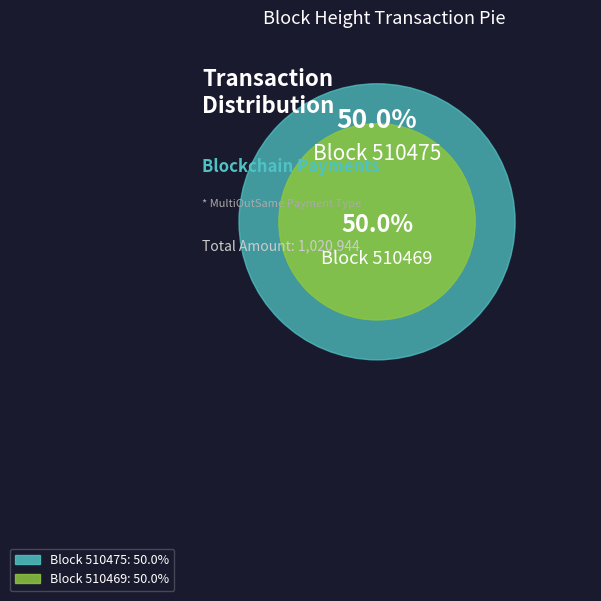

How many segments does this pie chart have?

2